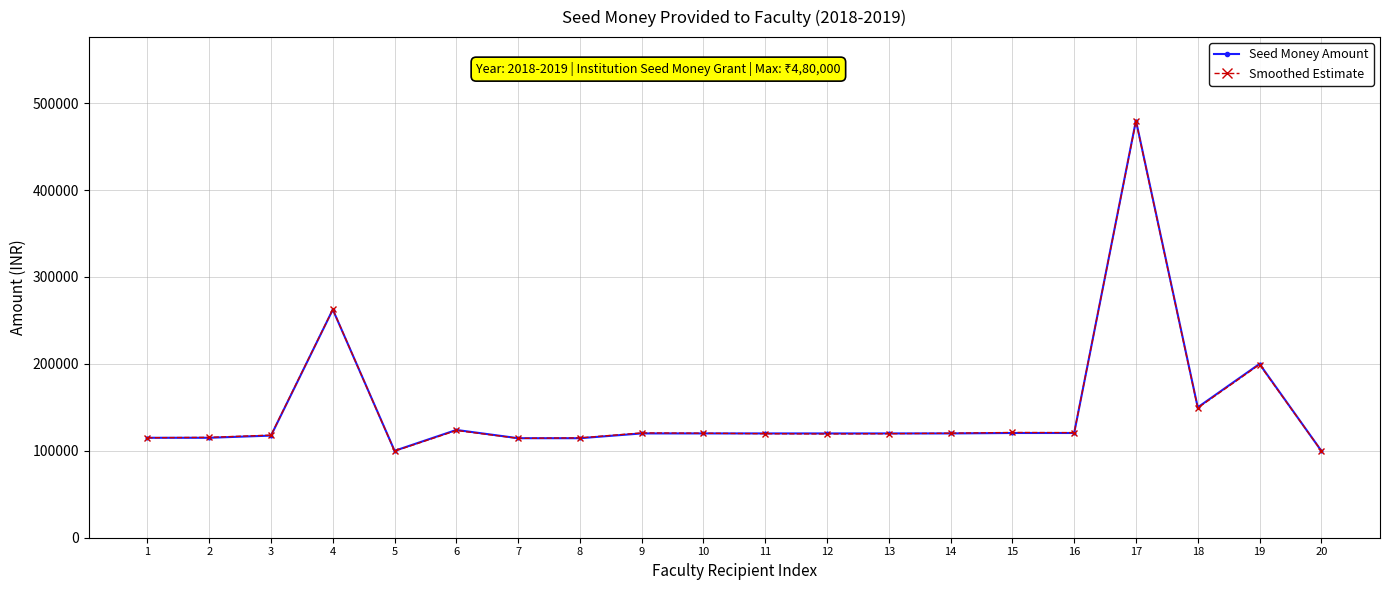

The Smoothed Estimate series shows 119678.1 at 13. True or false?

True